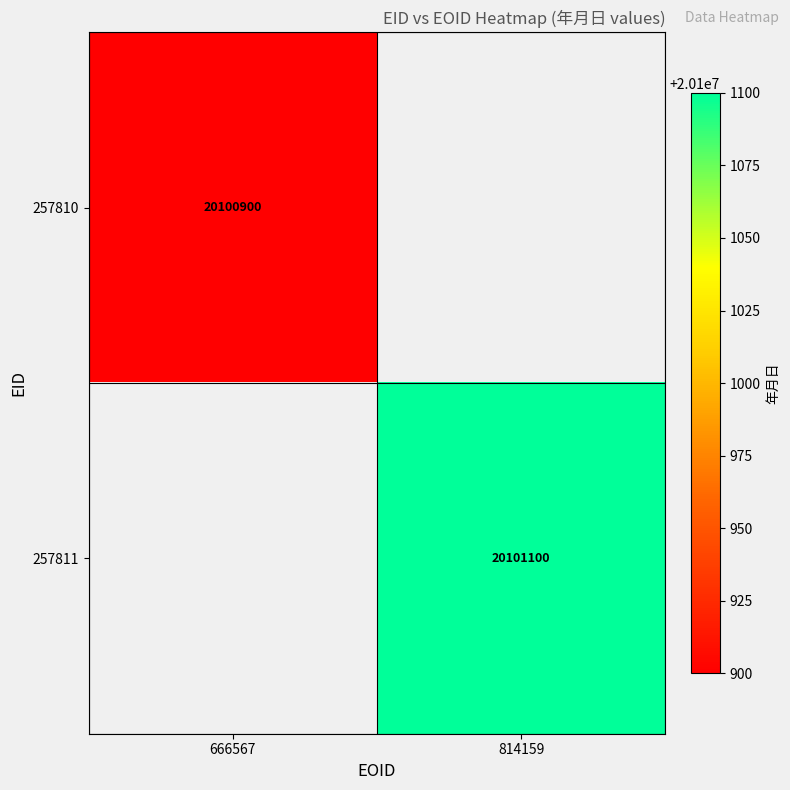

How many categories are shown in the chart?

2